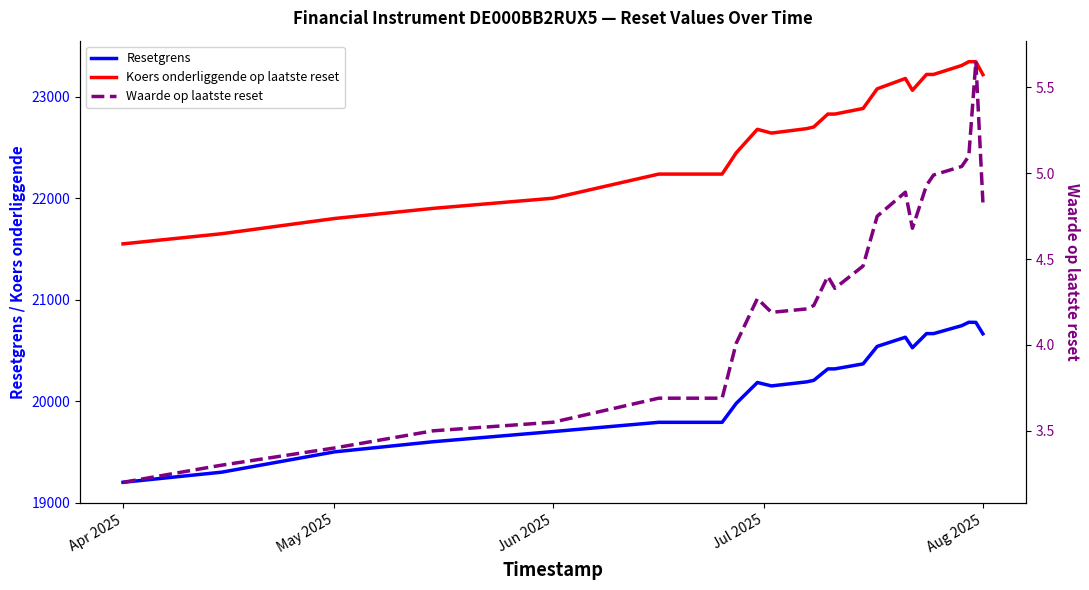

What is the sum of all Resetgrens values?

484581.0